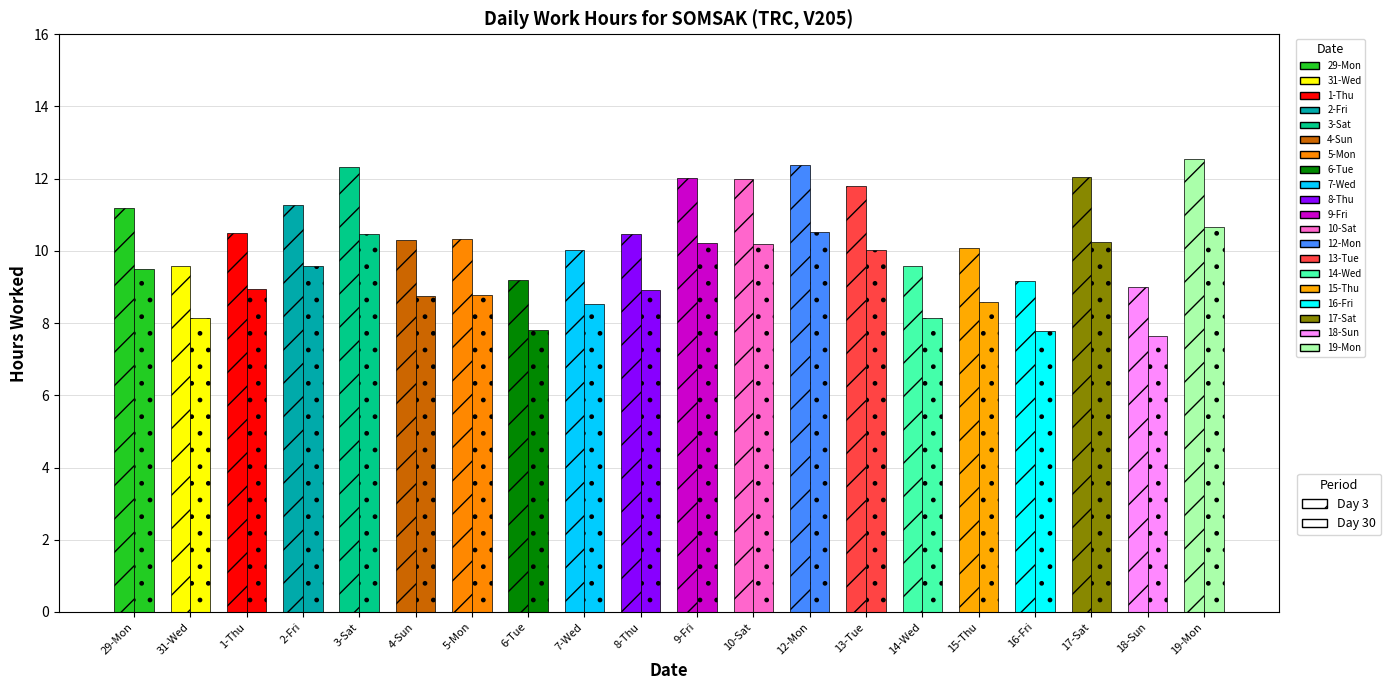

What is the label of the 11th bar from the right?

8-Thu